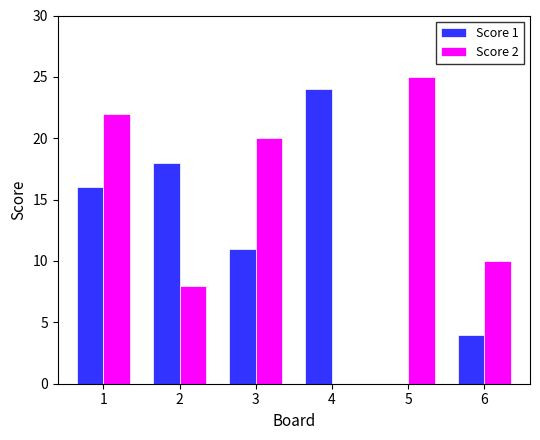

The Score 2 series shows 4 at 2. True or false?

False